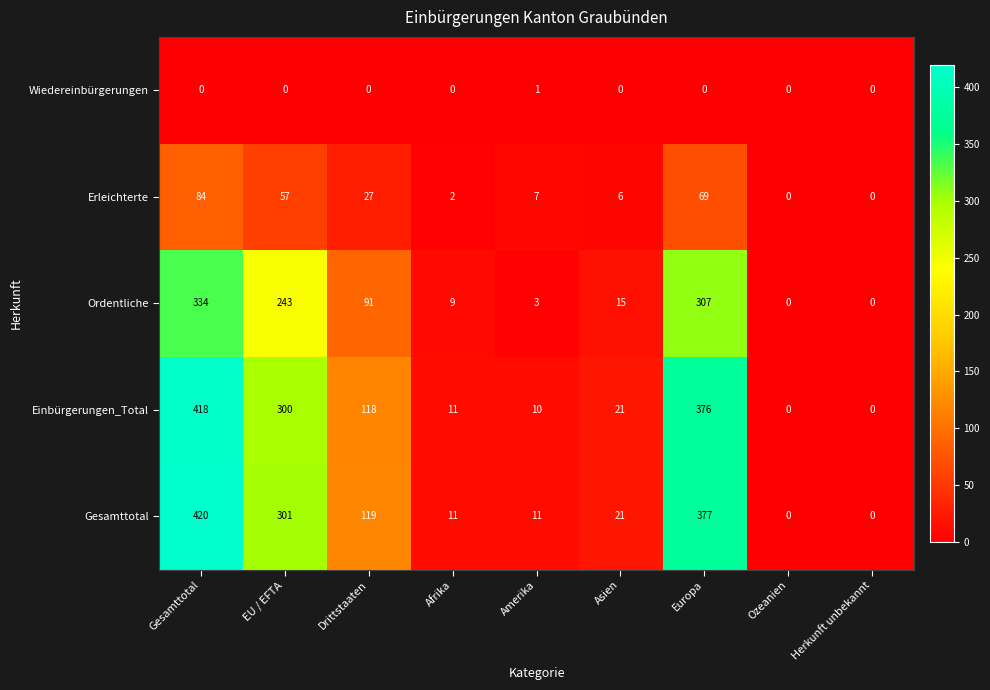

Which category has the highest value in the Einbürgerungen_Total series?

Gesamttotal